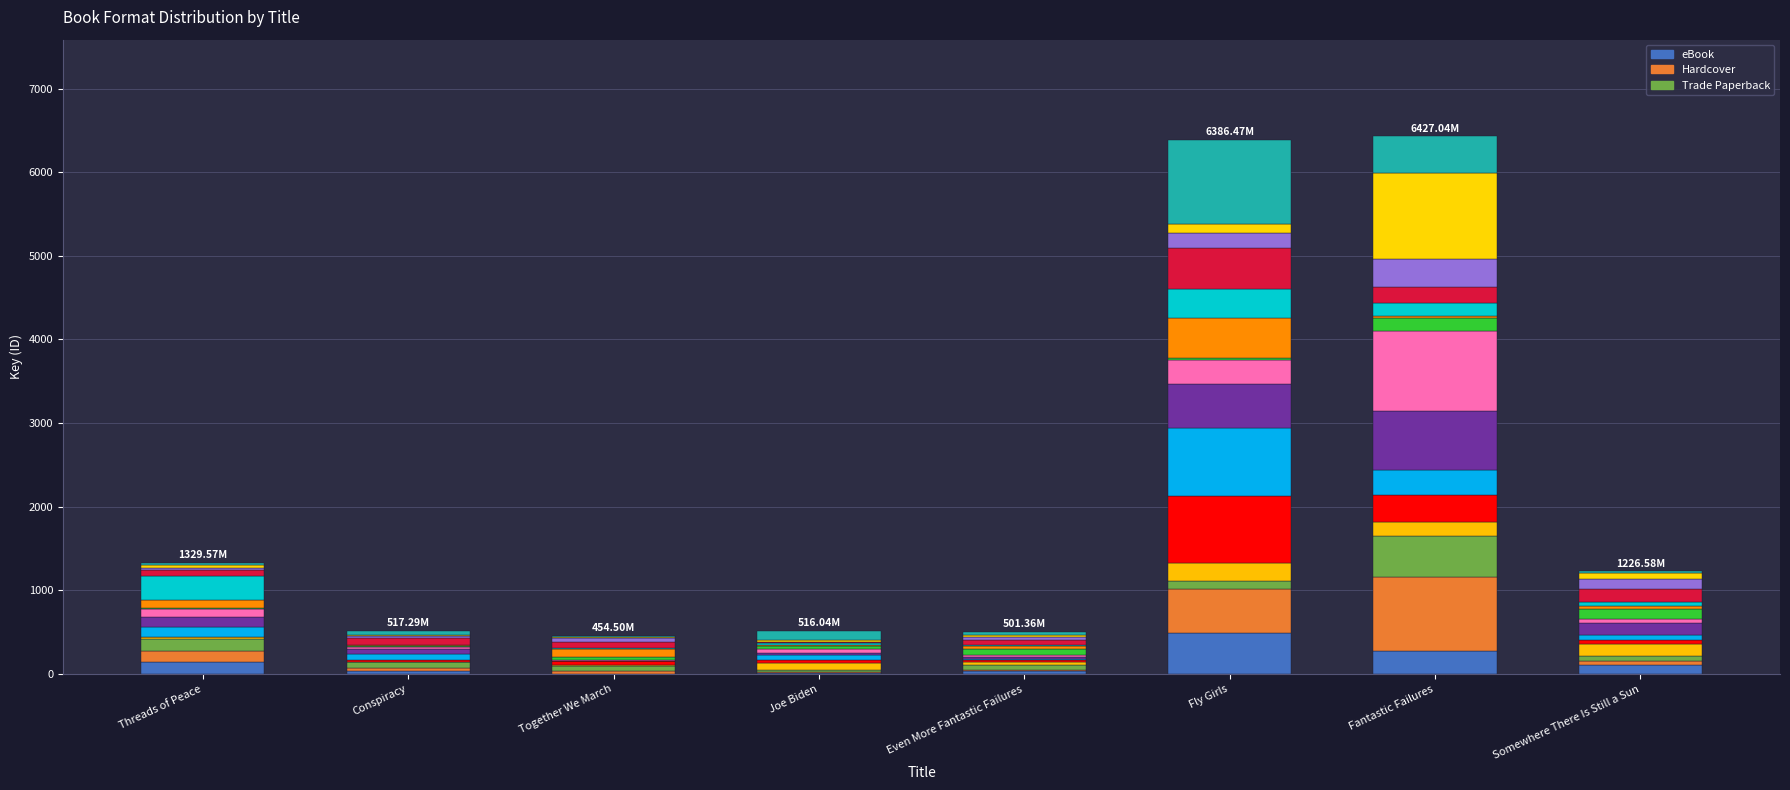

The eBook series shows 40.2 at Even More Fantastic Failures. True or false?

True